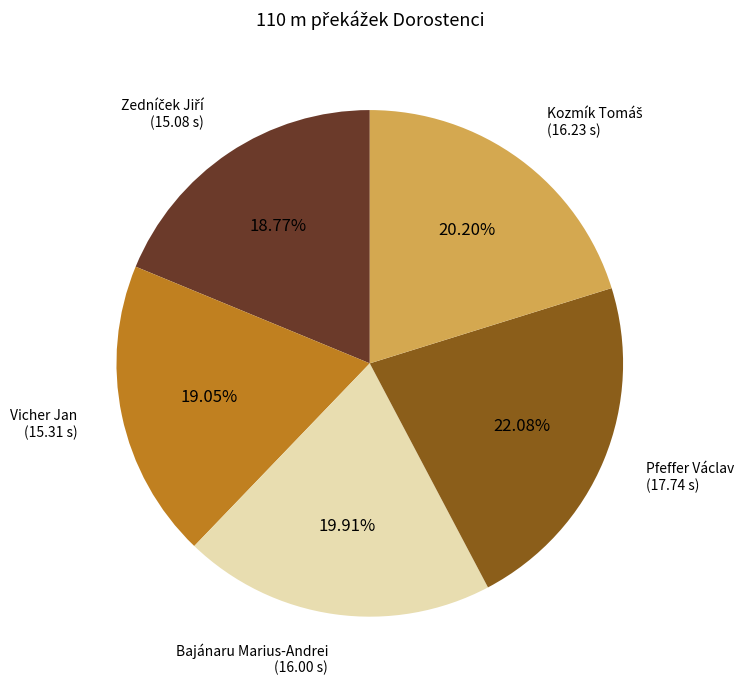

Which has a higher value, Pfeffer Václav or Vicher Jan?

Pfeffer Václav